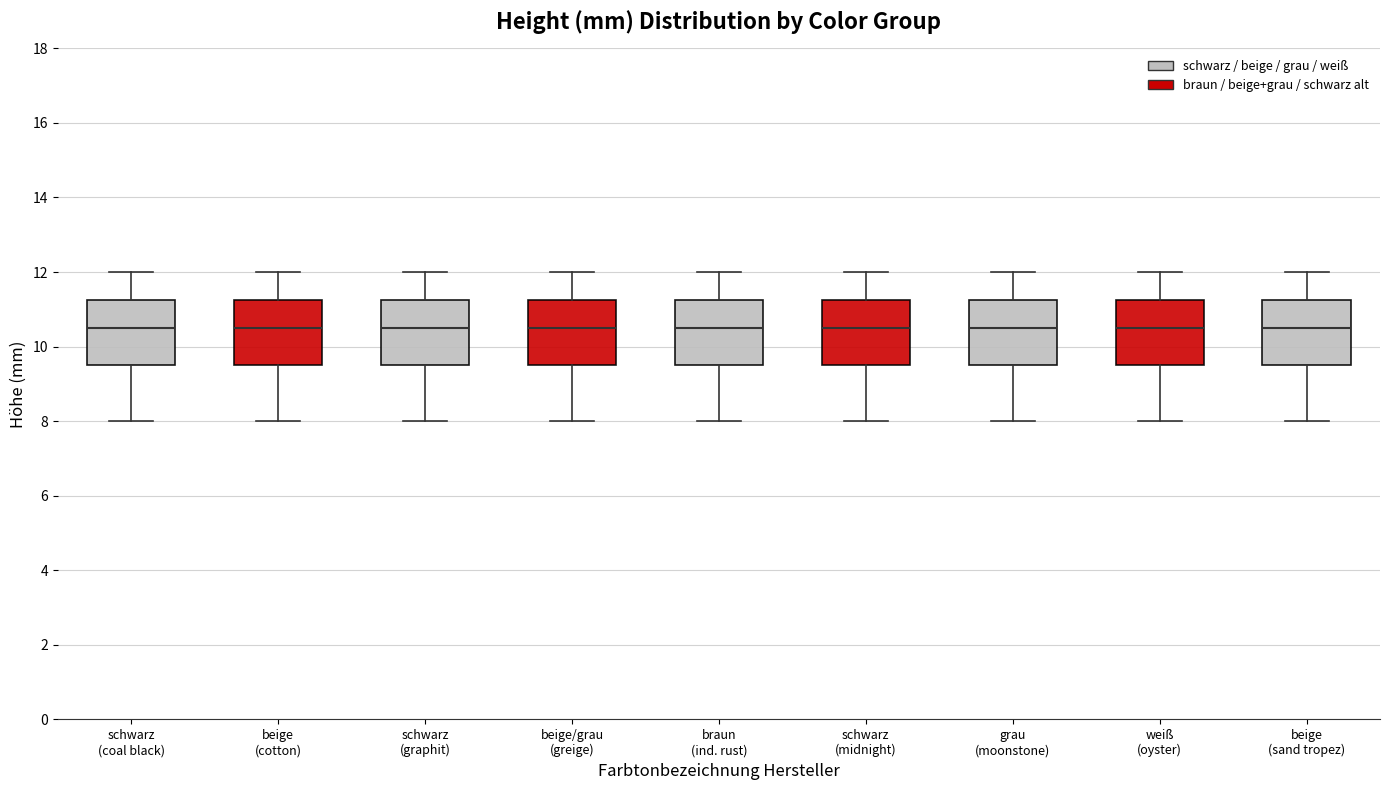

Reading left to right, transcribe this box plot: for each box, give where its median line is, the range the box spans, and where its two whiskers end, as read against the y-axis. The values are not printed on the chart, so give them approximately, as read against the axis.

schwarz (coal black): median 10.6, box 9.6 to 11.2, whiskers 8.0 to 12.0
beige (cotton): median 10.6, box 9.6 to 11.2, whiskers 8.0 to 12.0
schwarz (graphit): median 10.6, box 9.6 to 11.2, whiskers 8.0 to 12.0
beige/grau (greige): median 10.6, box 9.6 to 11.2, whiskers 8.0 to 12.0
braun (ind. rust): median 10.6, box 9.6 to 11.2, whiskers 8.0 to 12.0
schwarz (midnight): median 10.6, box 9.6 to 11.2, whiskers 8.0 to 12.0
grau (moonstone): median 10.6, box 9.6 to 11.2, whiskers 8.0 to 12.0
weiß (oyster): median 10.6, box 9.6 to 11.2, whiskers 8.0 to 12.0
beige (sand tropez): median 10.6, box 9.6 to 11.2, whiskers 8.0 to 12.0